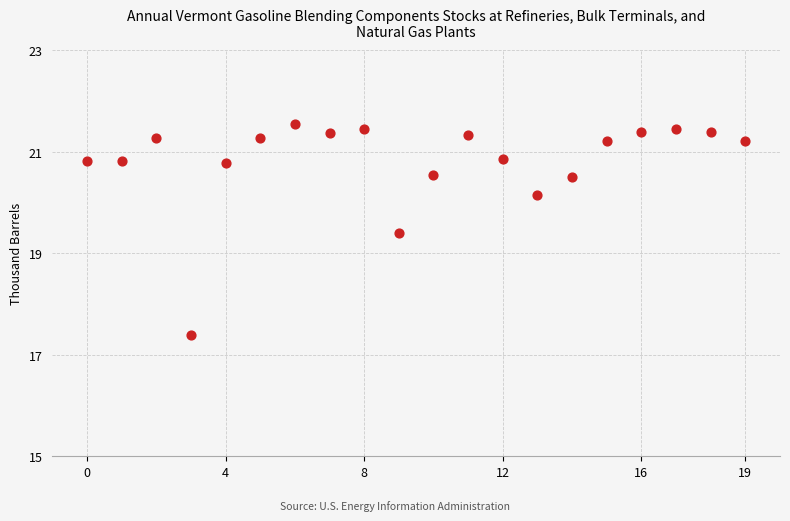

What Y value in the scatter plot is closest to 19?

19.4